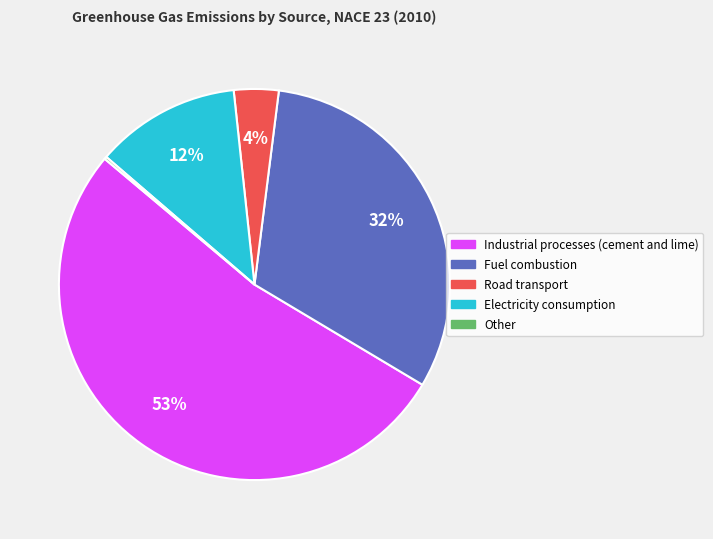

Which category has the biggest portion of the pie?

Industrial processes (cement and lime)